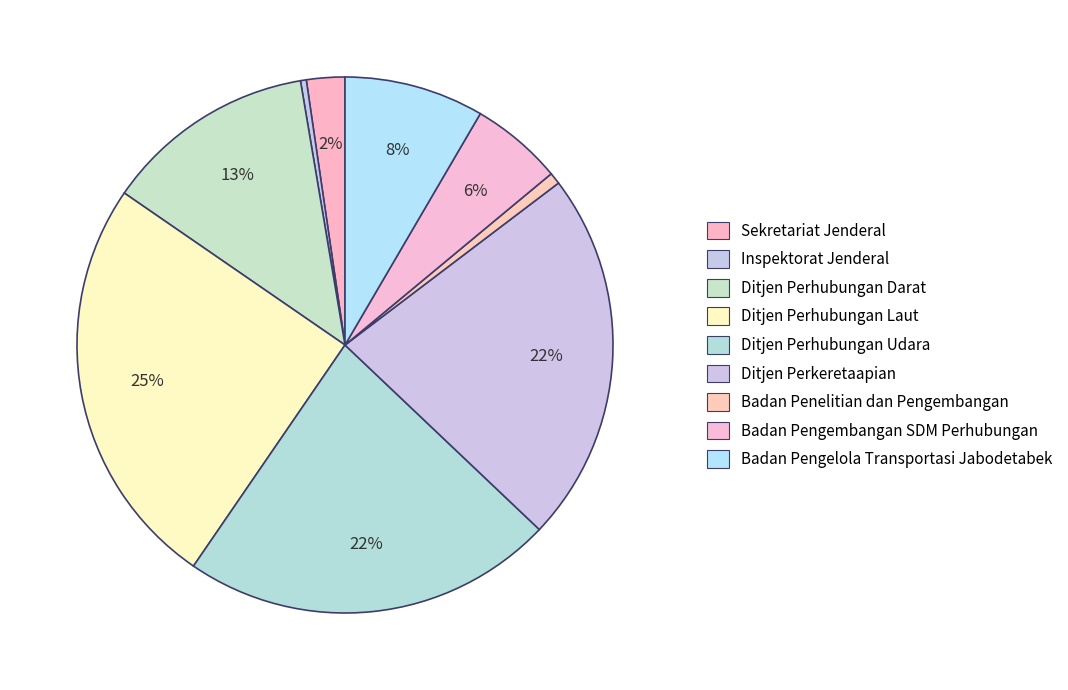

Count the number of slices in the pie.

9